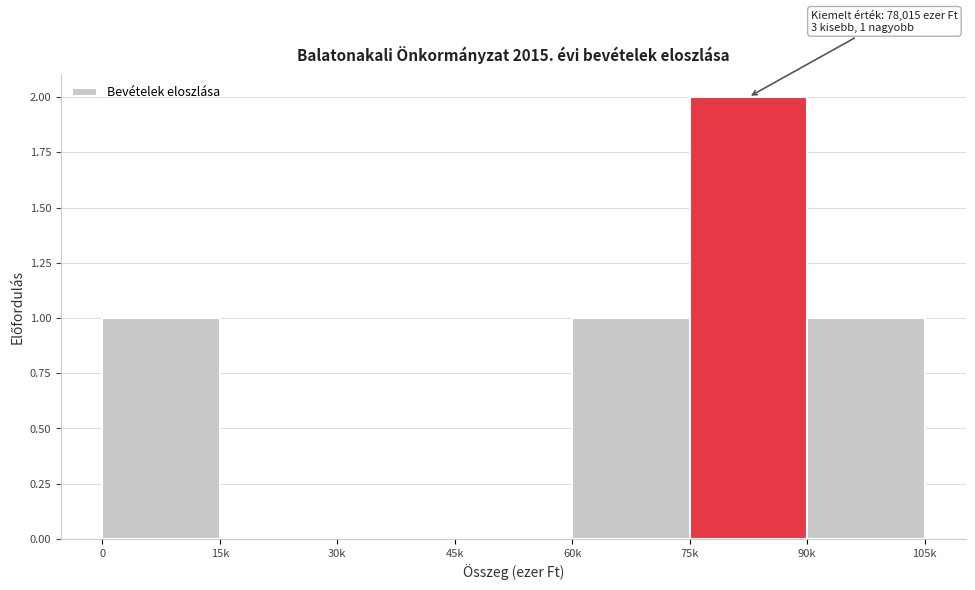

Reading left to right, extract all data points from this chart.

0=1	15k=0	30k=0	45k=0	60k=1	75k=2	90k=1